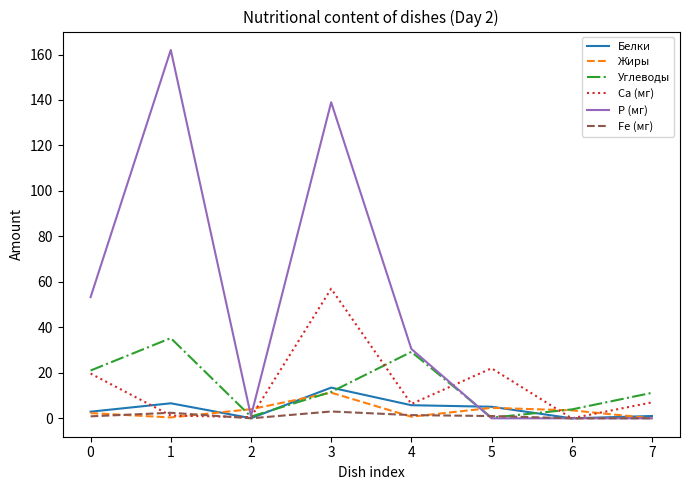

How many interior local peaks does the Ca (мг) series have?

2